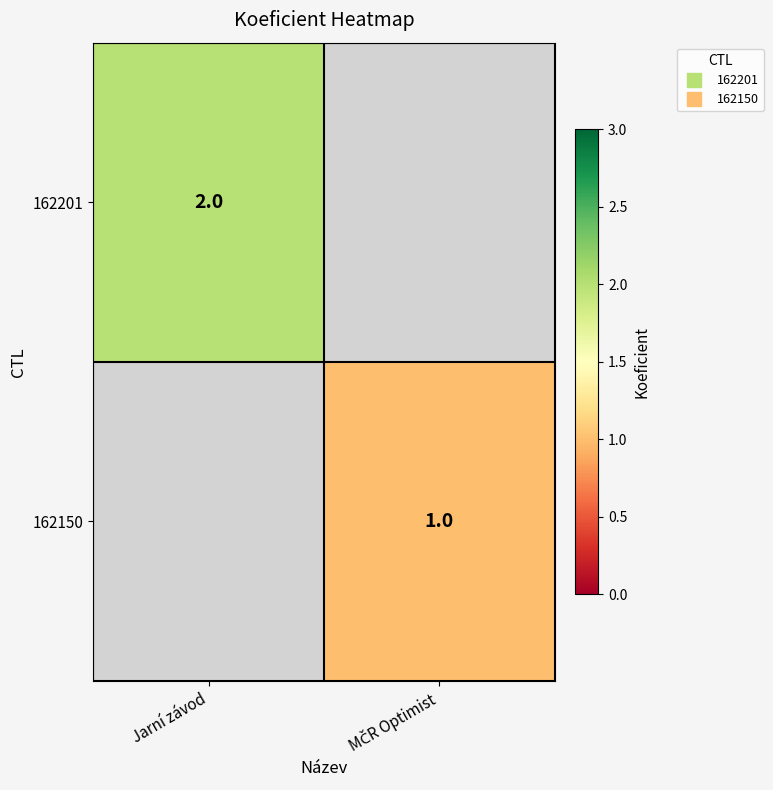

Is the value of 162201 at MČR Optimist greater than the value of 162150 at Jarní závod?

No